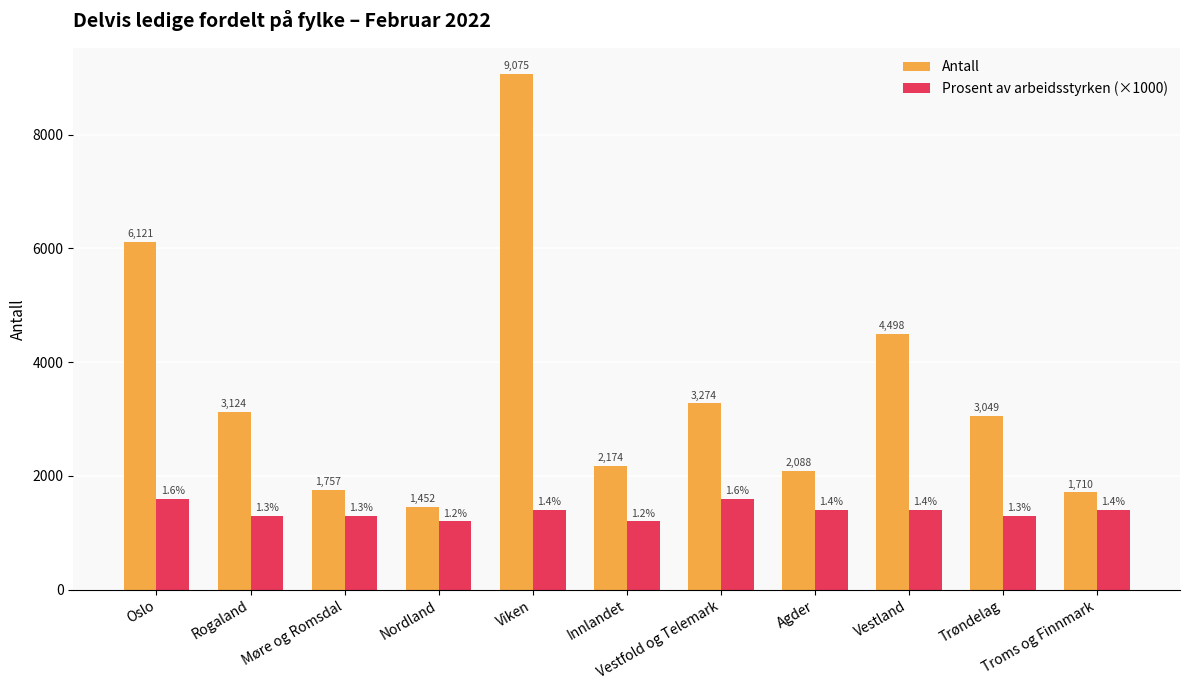

List the series in order of their overall mean, lowest first.

Prosent av arbeidsstyrken (×1000), Antall